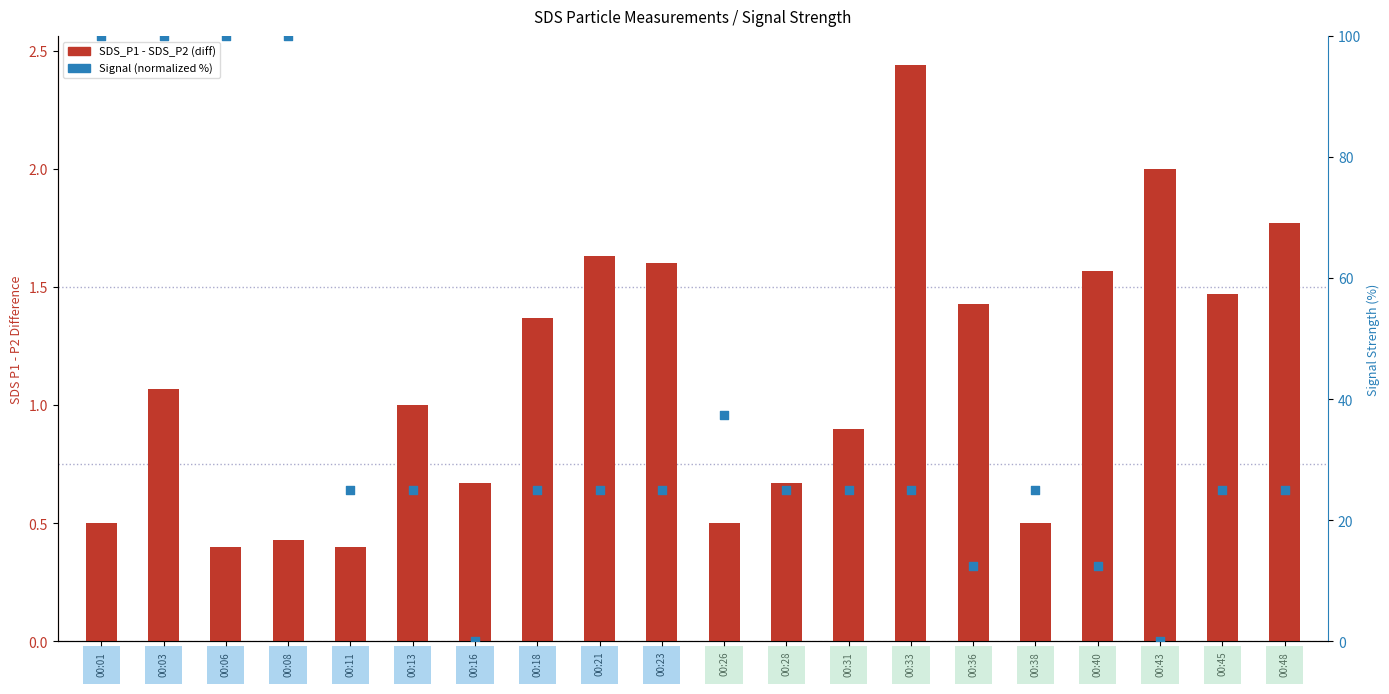

Which series has the largest Y range (max minus min)?

Signal (normalized %)